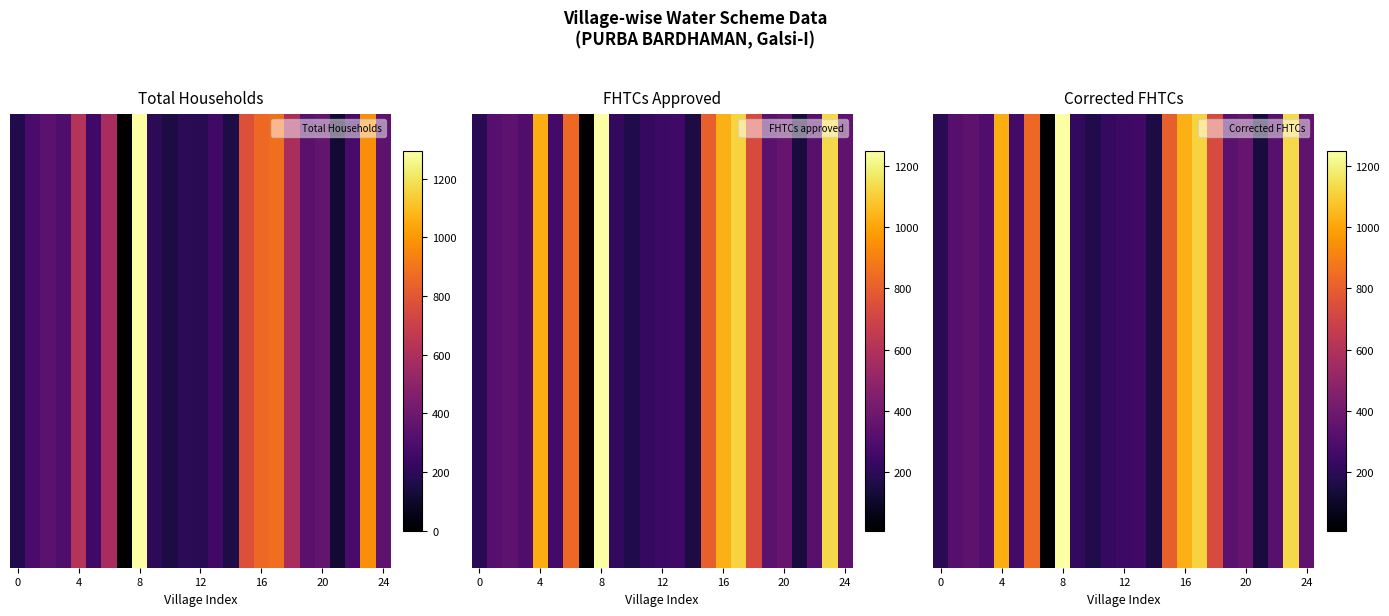

The chart shows a value of 653 at 17. True or false?

False